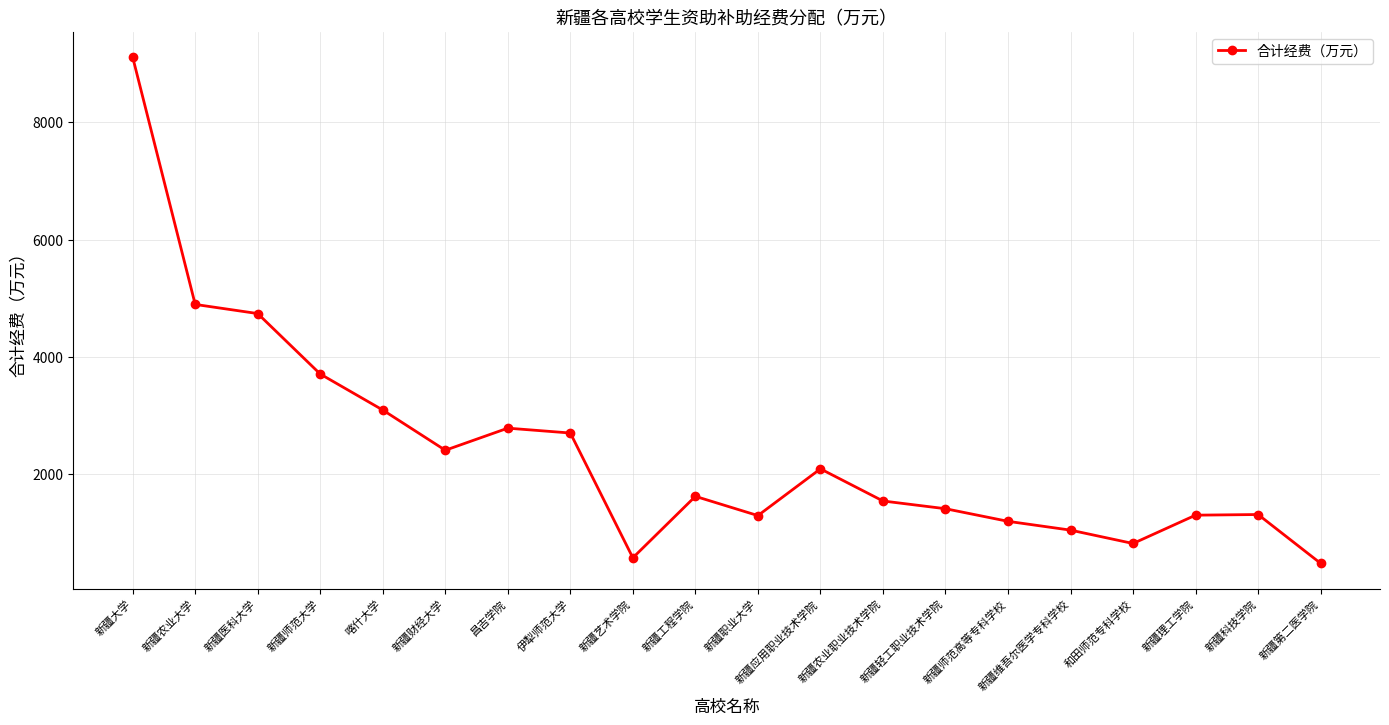

What is the difference between the maximum and minimum values?

8632